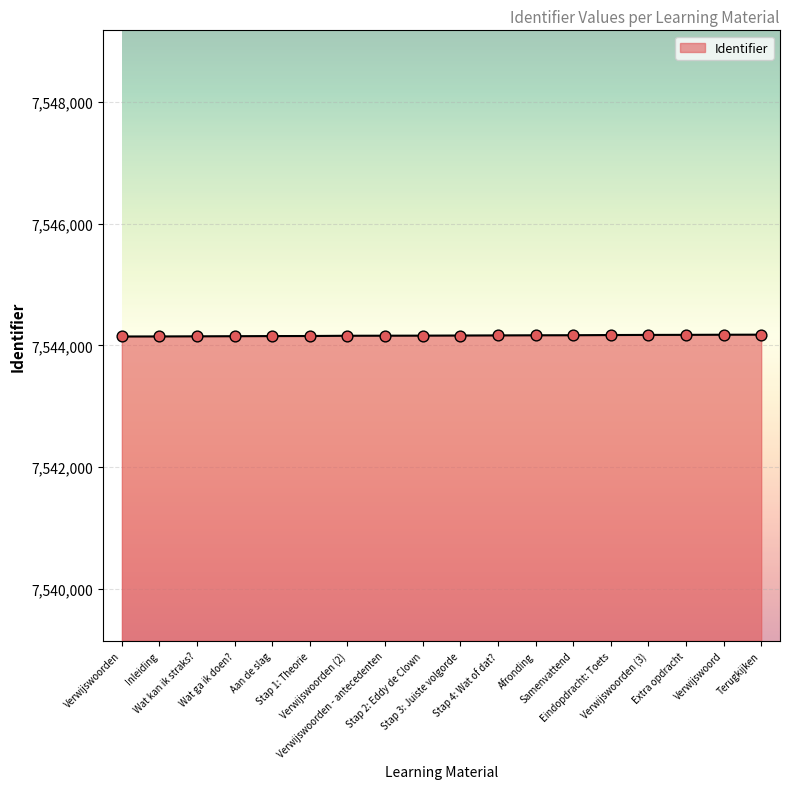

What is the change in value from Afronding to Extra opdracht?

+7